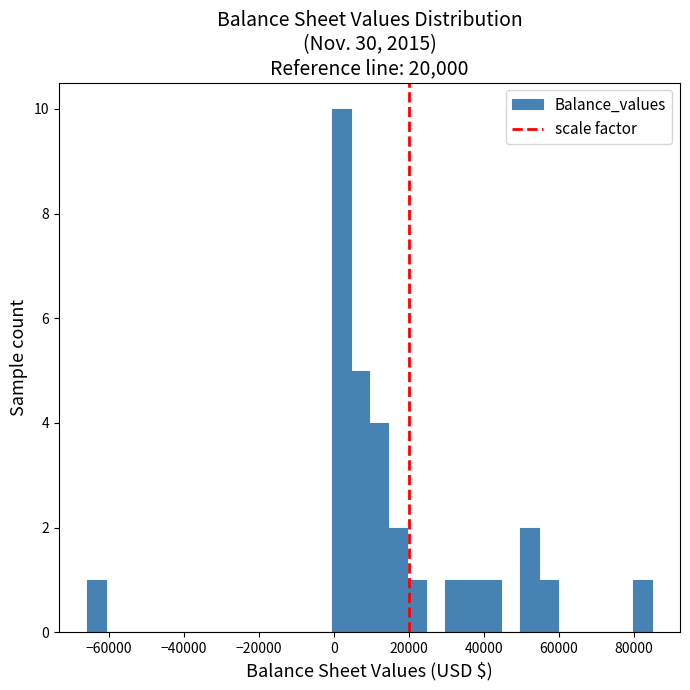

Read against the x-axis, roughly where is the centre of the tallest bar?

2000